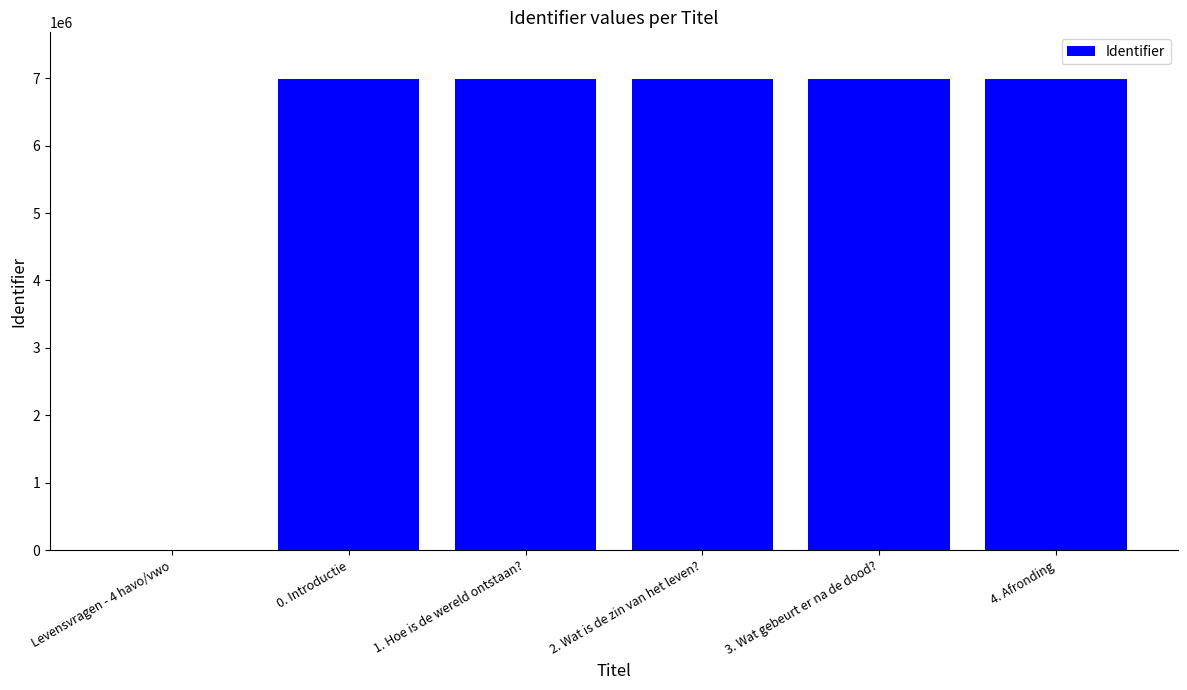

How many positive values are there?

5